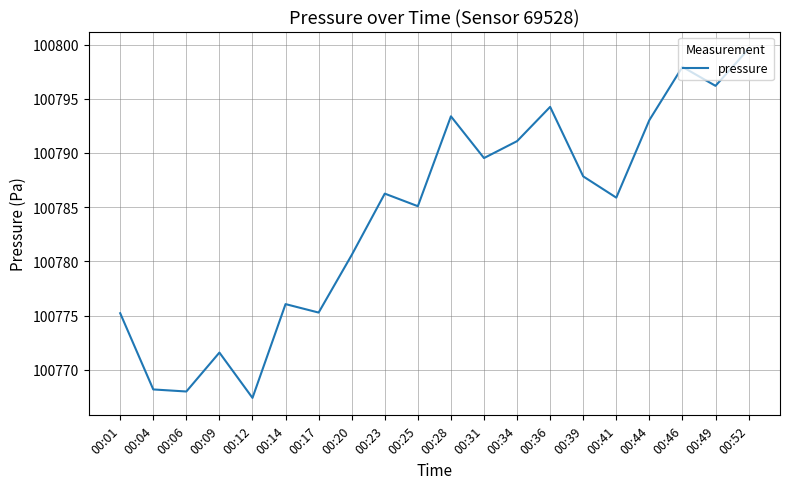

What is the sum of the values at 00:09 and 00:52?

201571.2